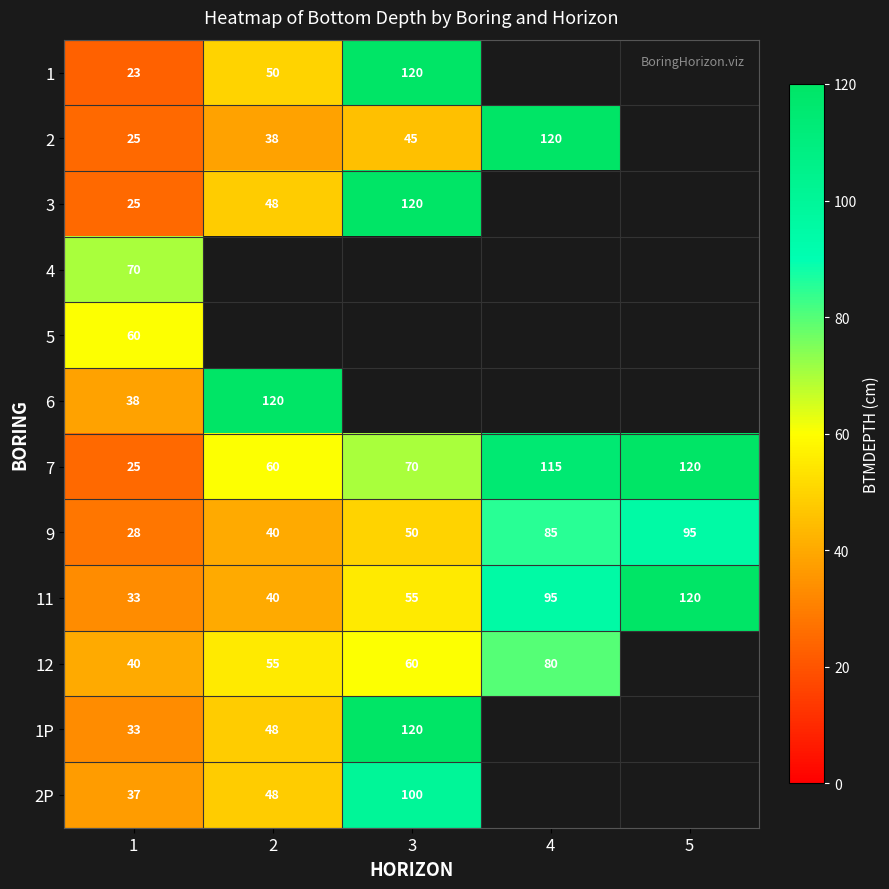

What is the total value across all series at 1?

437